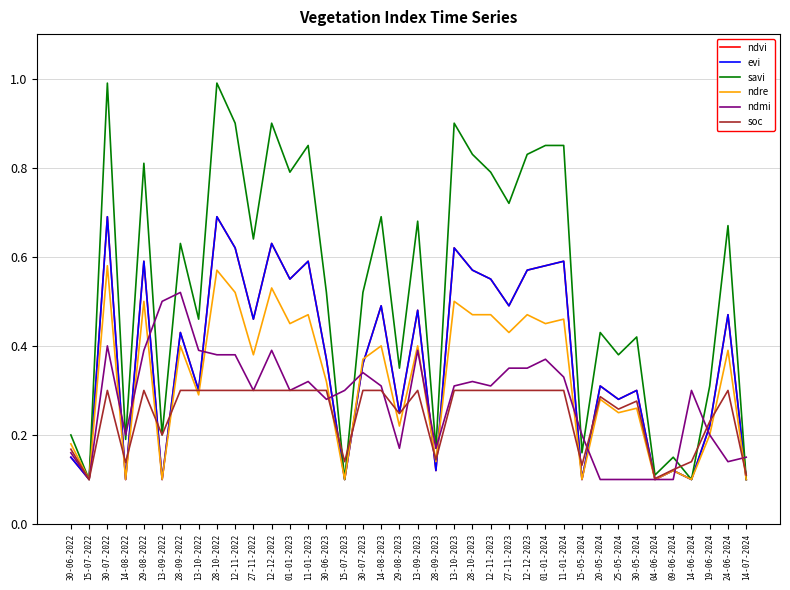

True or false: ndvi has a value of 0.1 at 14-06-2024.

False